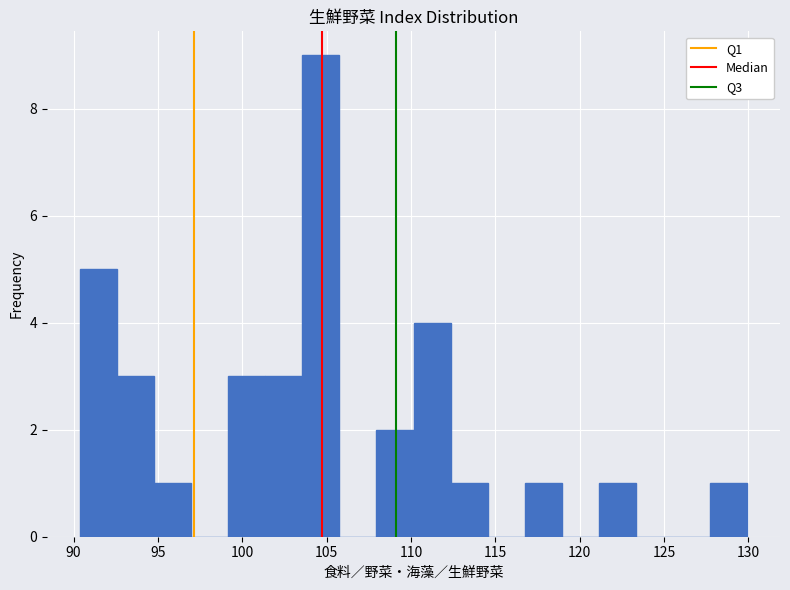

Reading left to right, list every bar in this chart as the range it spans on the x-axis followed by its height. Neither the bar edges nor the heights are printed on the chart, so give them approximately, as read against the axes.

90.5 to 92.5: 5
92.5 to 95.0: 3
95.0 to 97.0: 1
97.0 to 99.0: 0
99.0 to 101.5: 3
101.5 to 103.5: 3
103.5 to 106.0: 9
106.0 to 108.0: 0
108.0 to 110.0: 2
110.0 to 112.5: 4
112.5 to 114.5: 1
114.5 to 116.5: 0
116.5 to 119.0: 1
119.0 to 121.0: 0
121.0 to 123.5: 1
123.5 to 125.5: 0
125.5 to 127.5: 0
127.5 to 130.0: 1